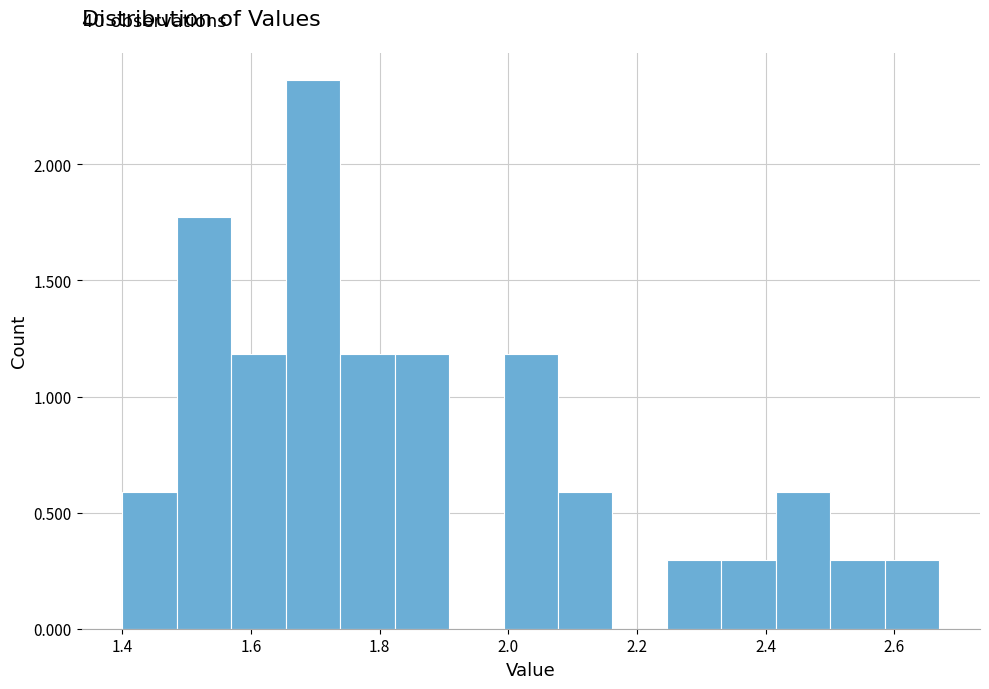

Over which range of the x-axis is the bar tallest?

1.66 to 1.74